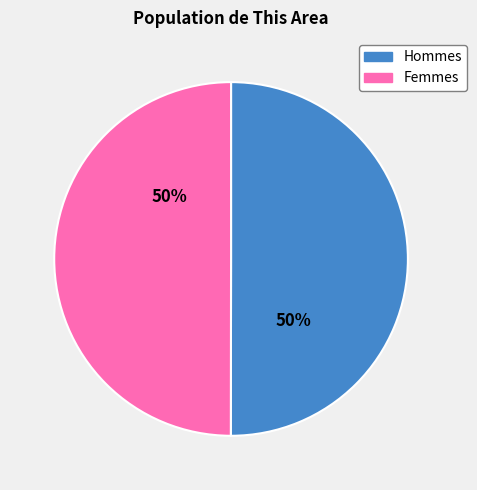

Is it true that Femmes is 65% of the pie?

False